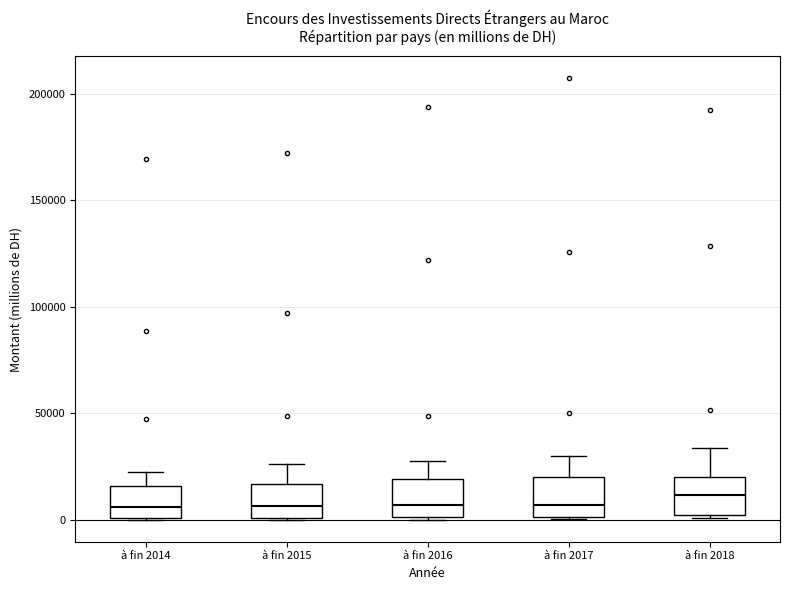

Reading left to right, read every box against the y-axis: the position of its median line, the range the box covers, and the ends of its whiskers. The values are not printed on the chart, so give them approximately, as read against the axis.

à fin 2014: median 5000, box 0 to 15000, whiskers 0 to 20000
à fin 2015: median 5000, box 0 to 15000, whiskers 0 to 25000
à fin 2016: median 5000, box 0 to 20000, whiskers 0 to 25000
à fin 2017: median 5000, box 0 to 20000, whiskers 0 to 30000
à fin 2018: median 10000, box 0 to 20000, whiskers 0 to 35000